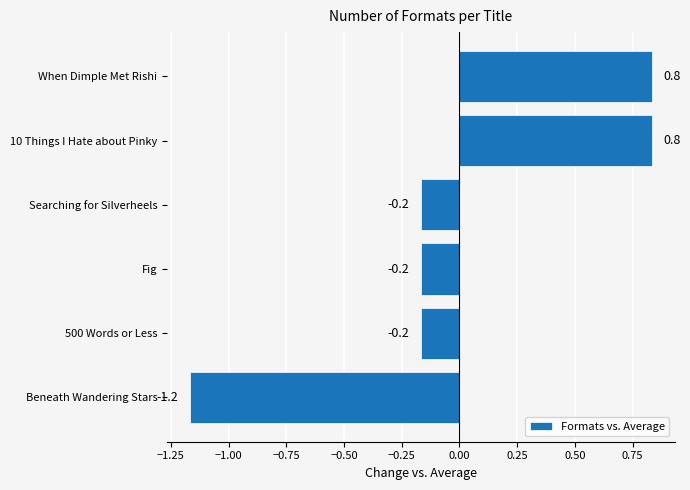

How many data points are less than 0?

4